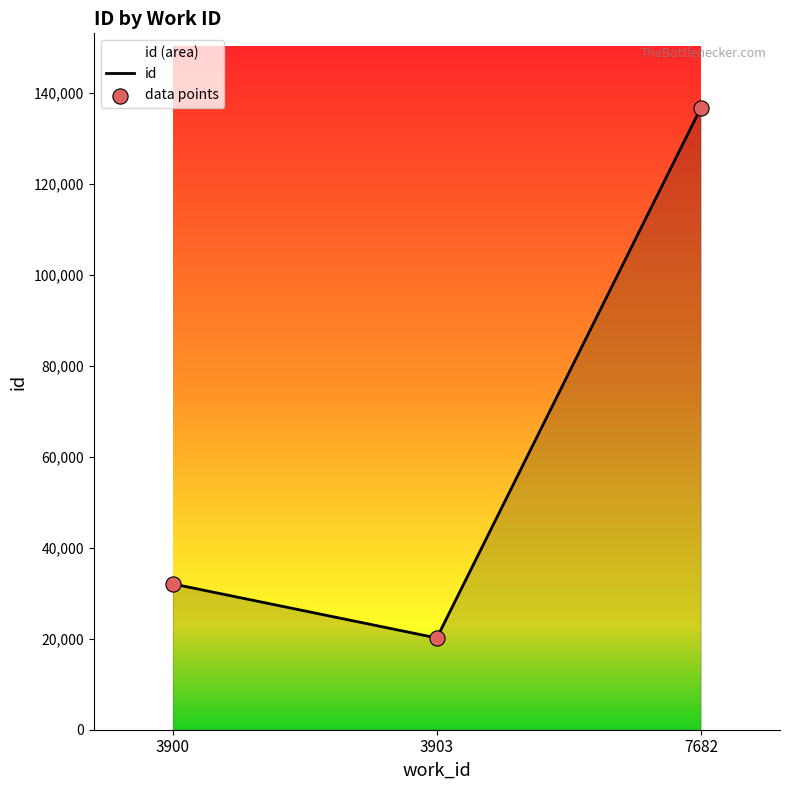

Is the value of id at 7682 greater than the value of data points at 3900?

Yes